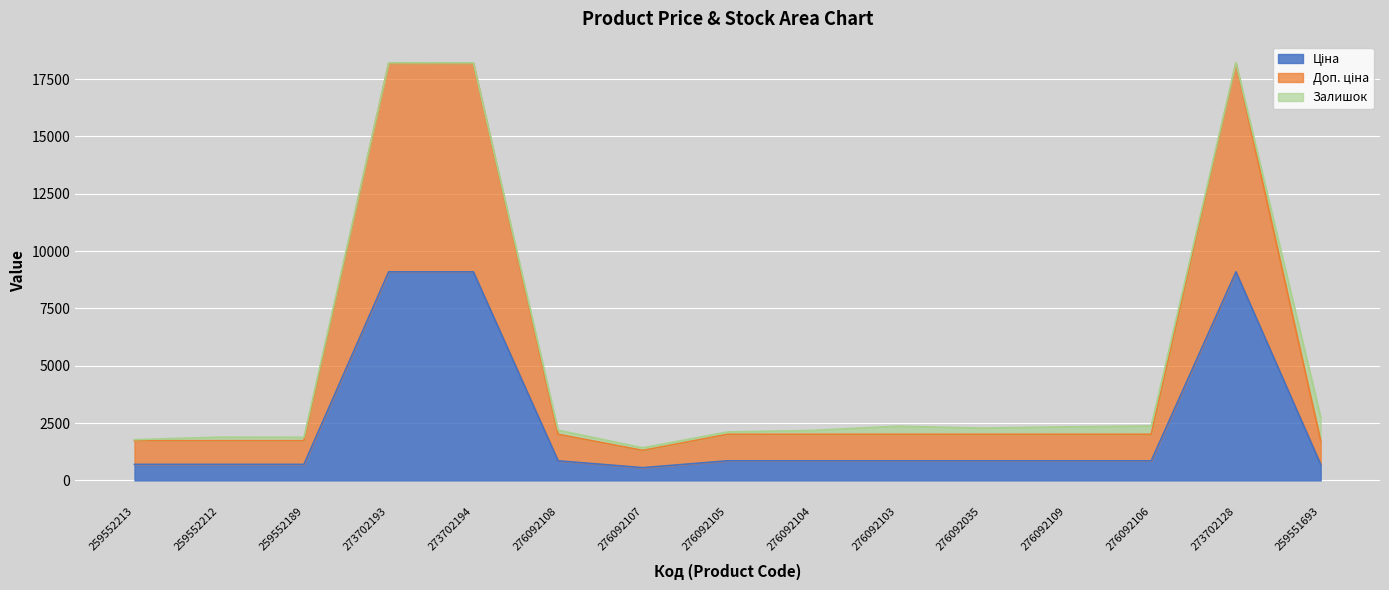

Which category has the highest value across all series?

273702193